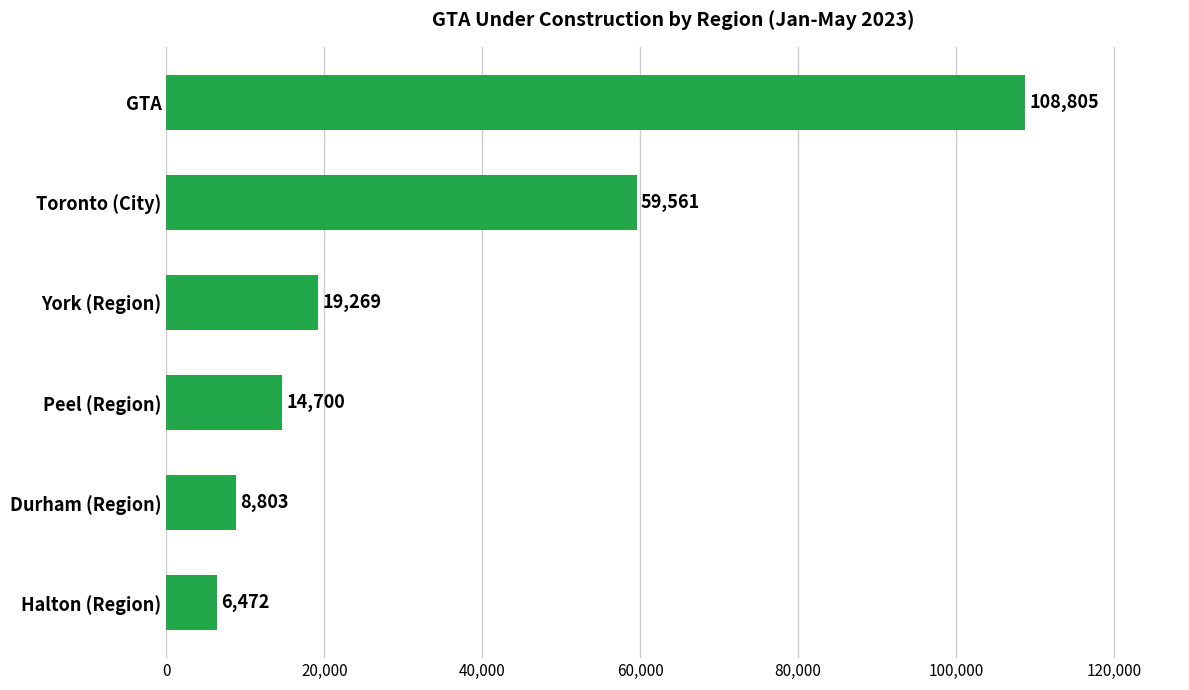

Reading bottom to top, list all the values displayed in this chart.

Halton (Region)=6472	Durham (Region)=8803	Peel (Region)=14700	York (Region)=19269	Toronto (City)=59561	GTA=108805